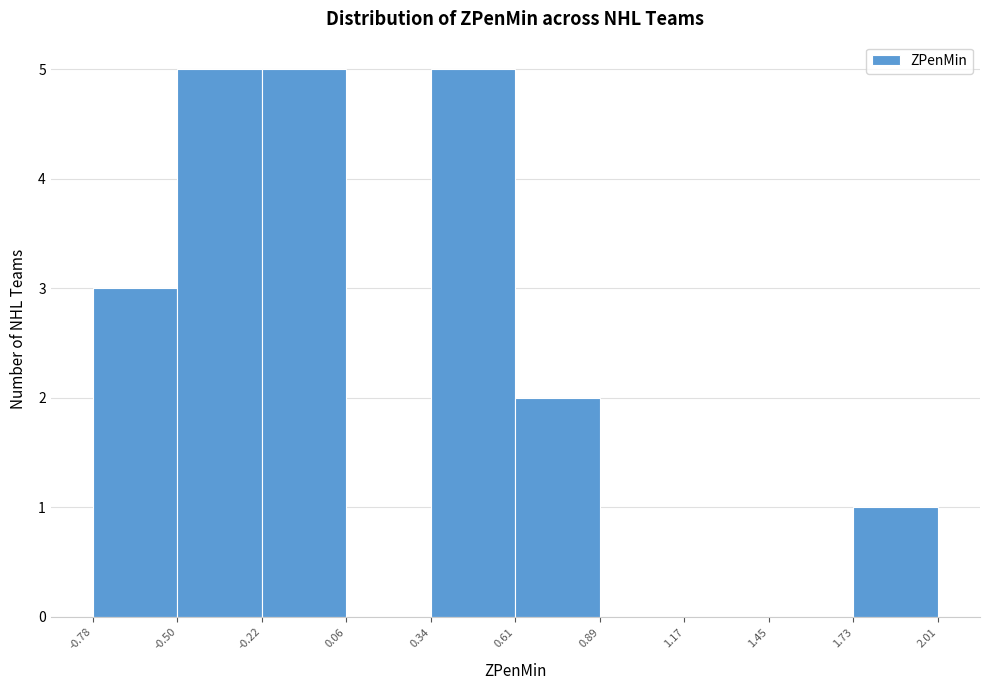

What is the height of the bar covering 0.34 to 0.61 on the x-axis? The values are not printed on the chart, so give them approximately, as read against the axis.

5